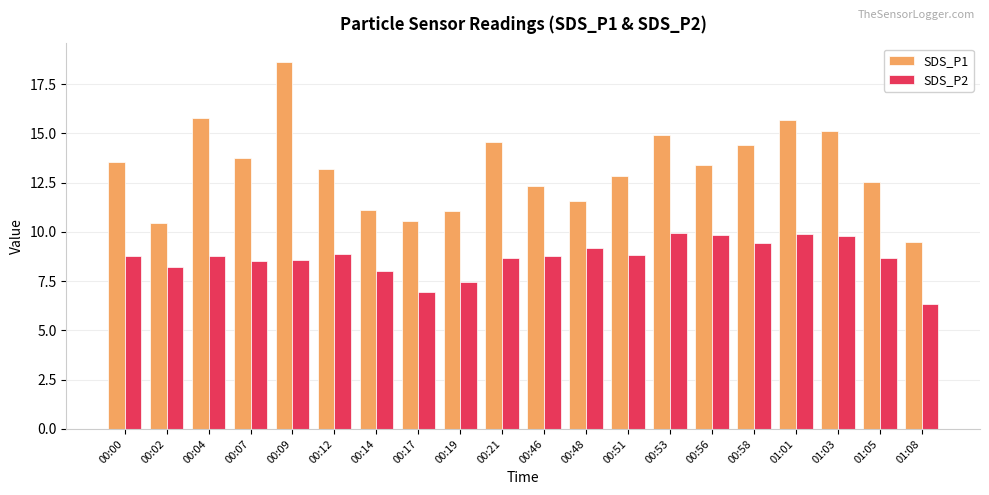

The SDS_P2 series shows 8.7 at 00:21. True or false?

True